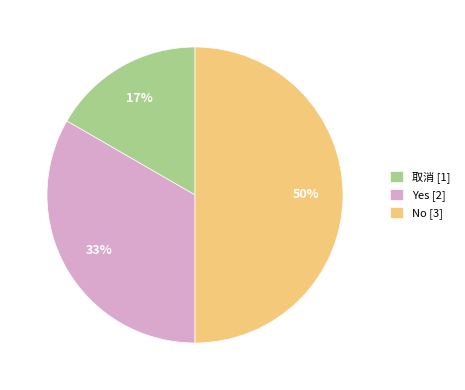

True or false: 取消 accounts for 10% of the total.

False